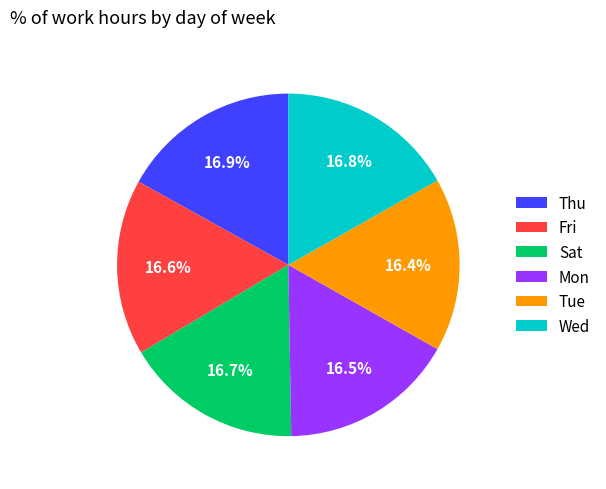

What is the ratio of the value at Wed to the value at Tue?

1.0